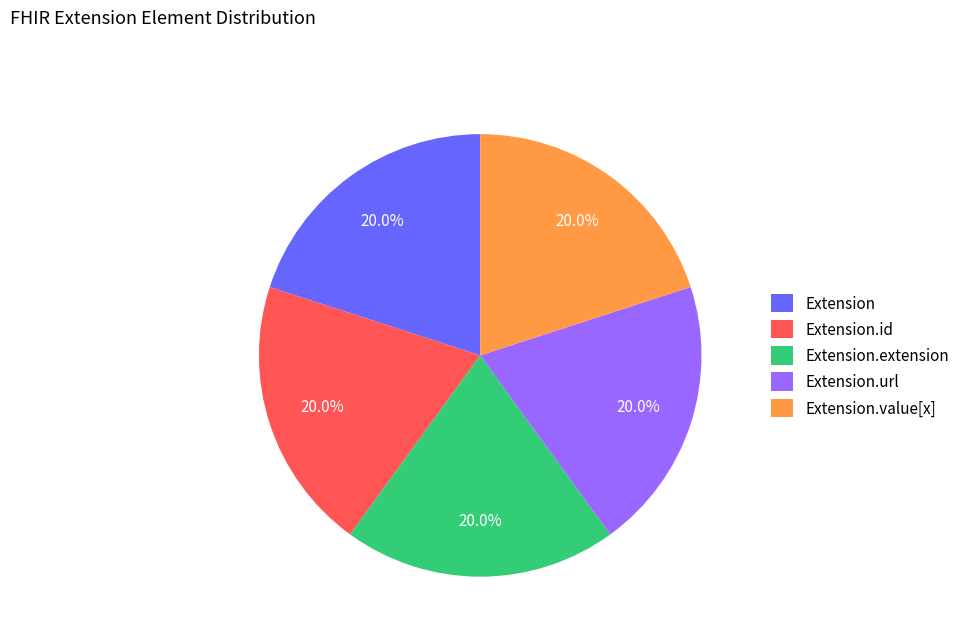

Does Extension.id account for over 50% of the chart?

No